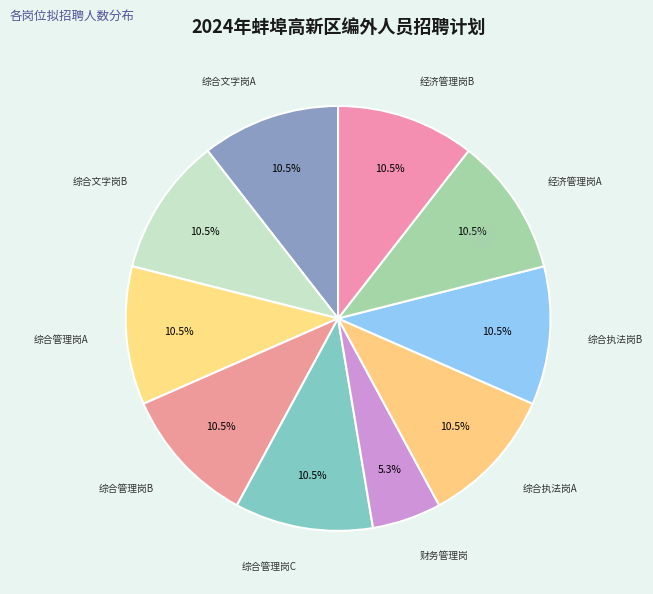

Count the number of slices in the pie.

10